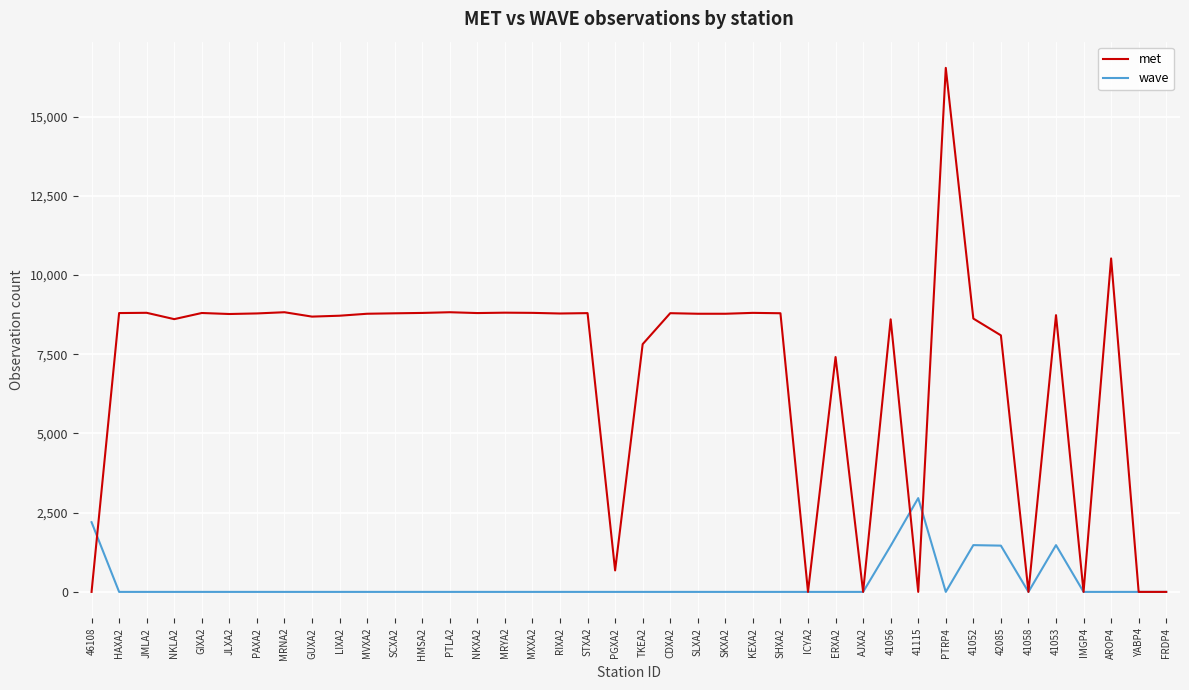

True or false: met has a value of 14468 at KEXA2.

False